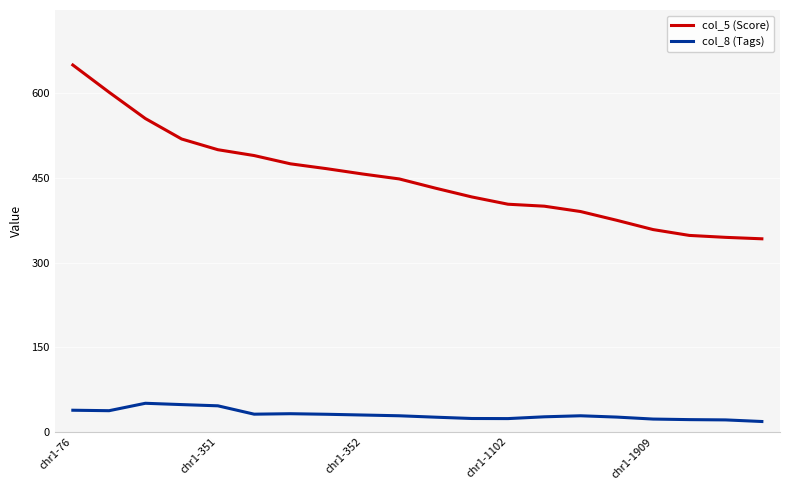

Which series has the widest spread of values?

col_5 (Score)